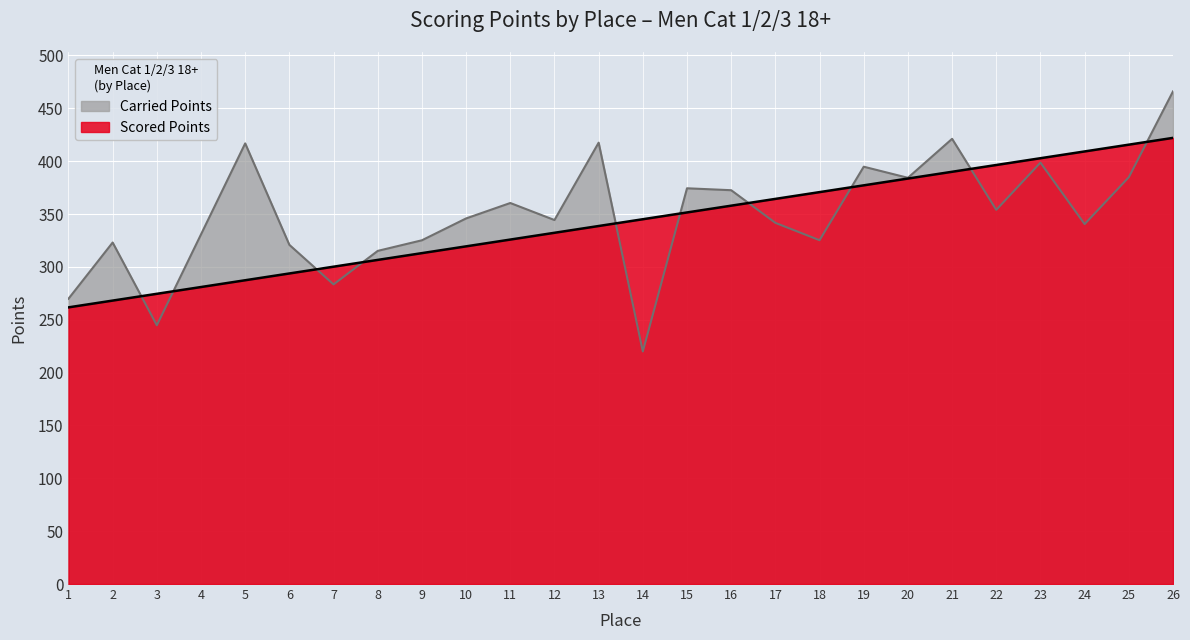

True or false: Carried Points and Scored Points intersect in this chart.

True